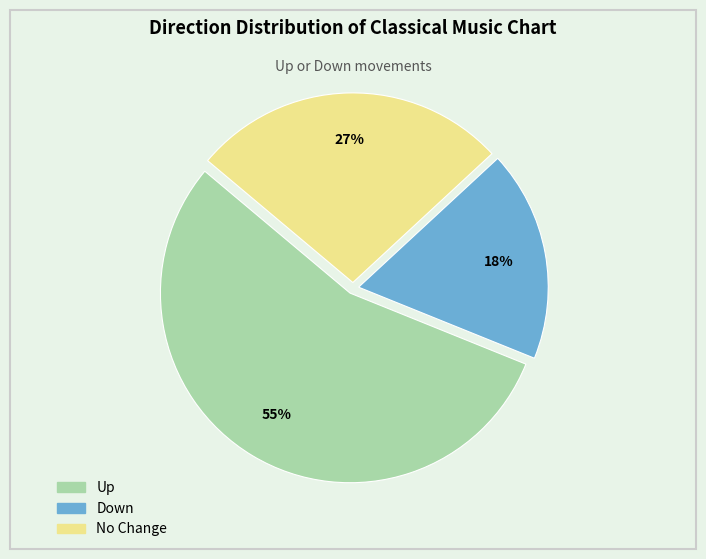

To the nearest percent, what is the average slice percentage?

33%